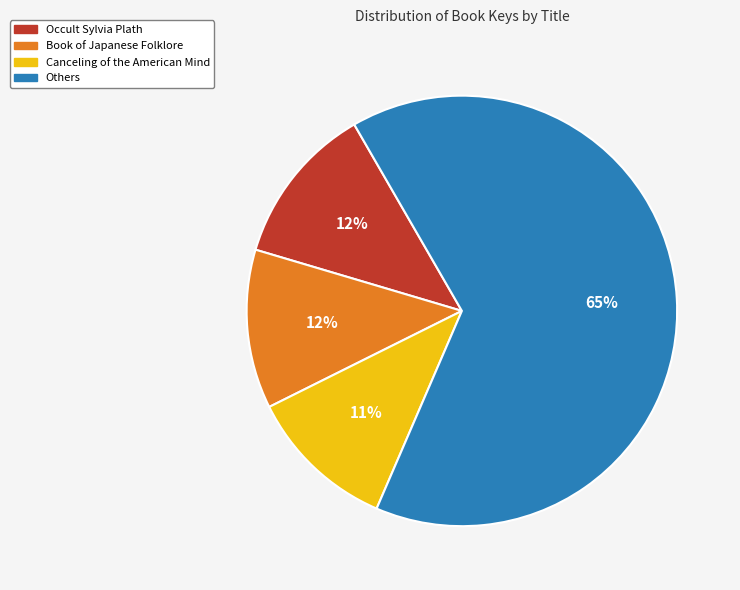

To the nearest percent, what is the difference between the largest and smallest slice percentages?

54%